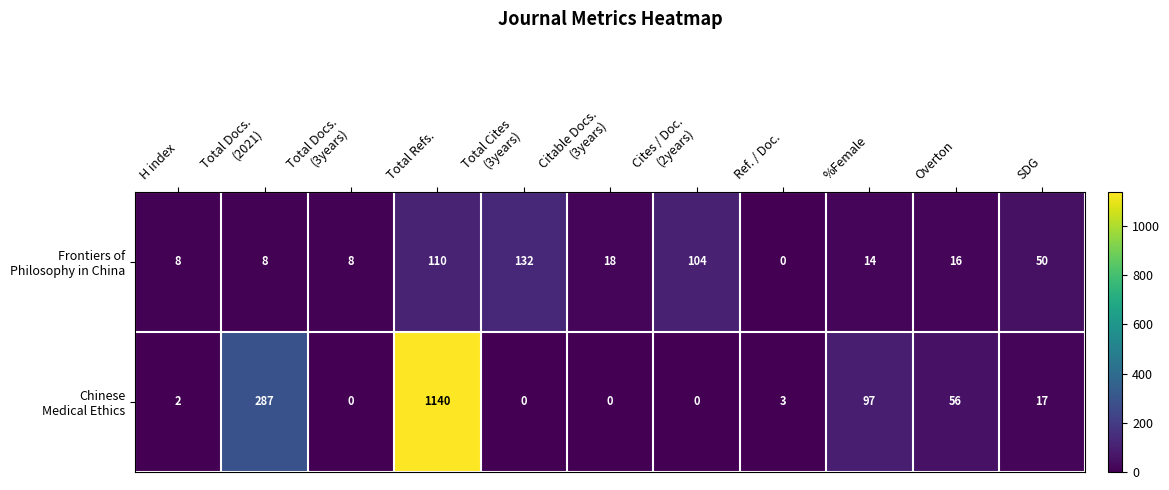

Which label corresponds to the largest value in the chart?

Total Refs.